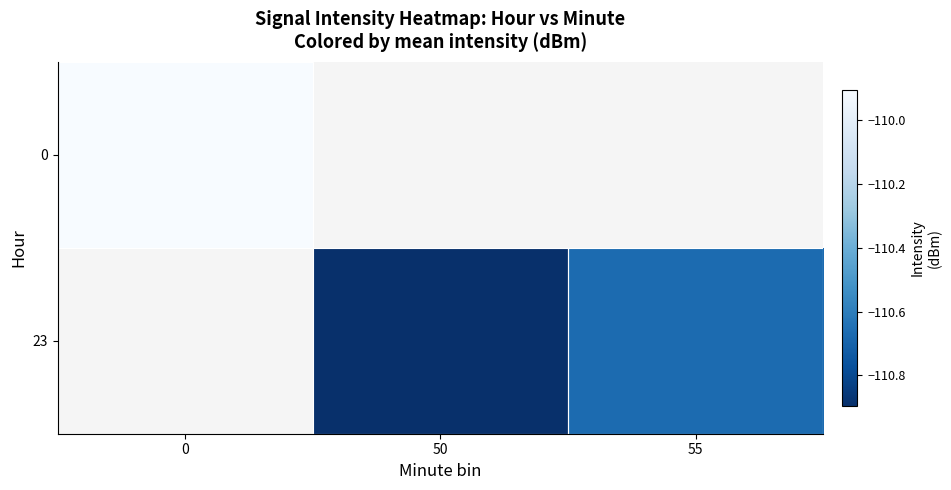

At how many categories does at least one series exceed -110?

1